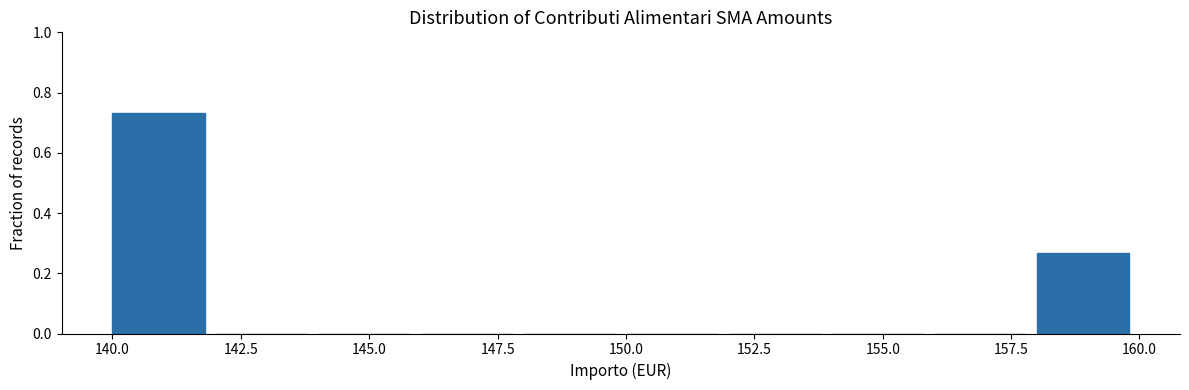

Reading left to right, list every bar in this chart as the range it spans on the x-axis followed by its height. The values are not printed on the chart, so give them approximately, as read against the axis.

140 to 142: 0.74
142 to 144: 0
144 to 146: 0
146 to 148: 0
148 to 150: 0
150 to 152: 0
152 to 154: 0
154 to 156: 0
156 to 158: 0
158 to 160: 0.26